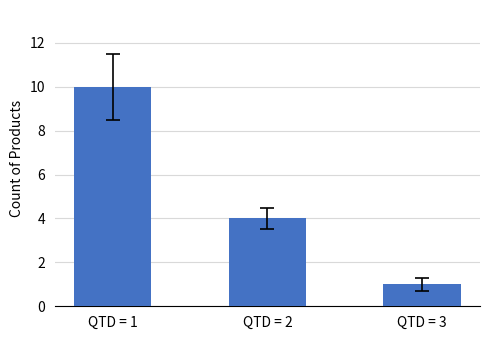

The value at QTD = 1 is 10. True or false?

True